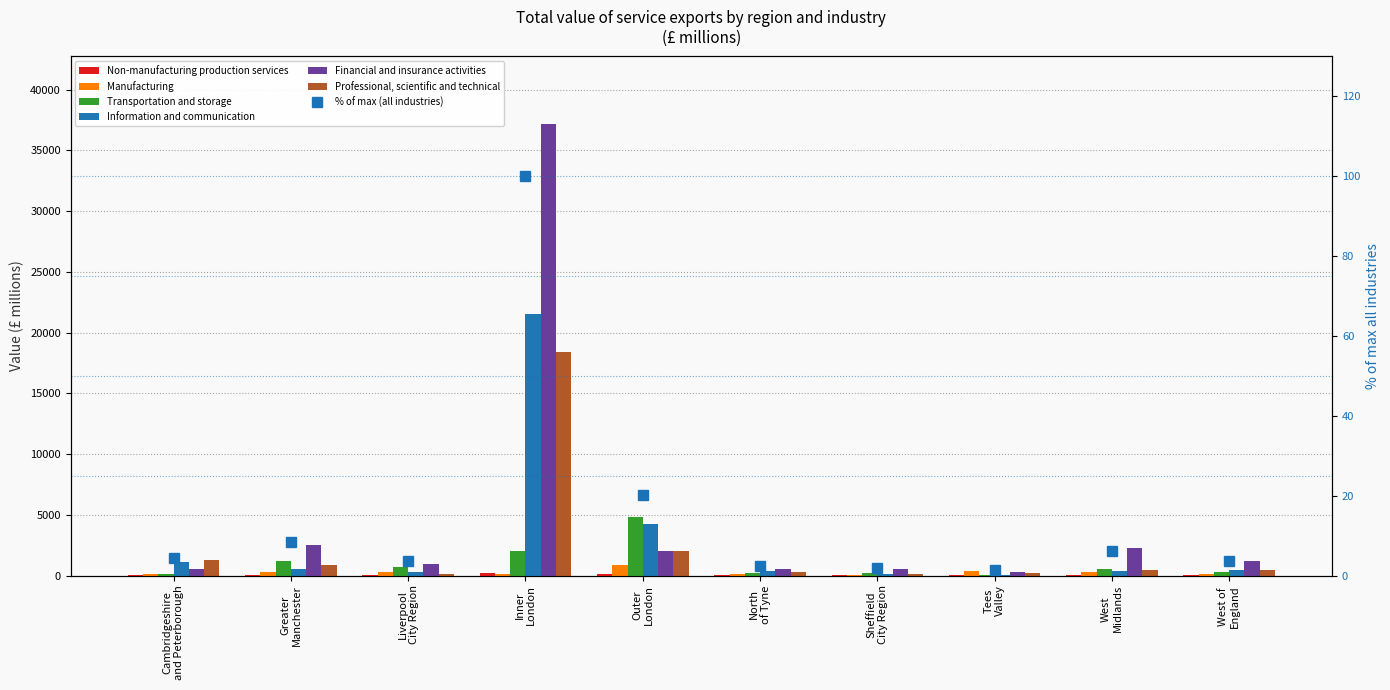

Between Inner
London and North
of Tyne, which series saw the biggest shift?

Financial and insurance activities